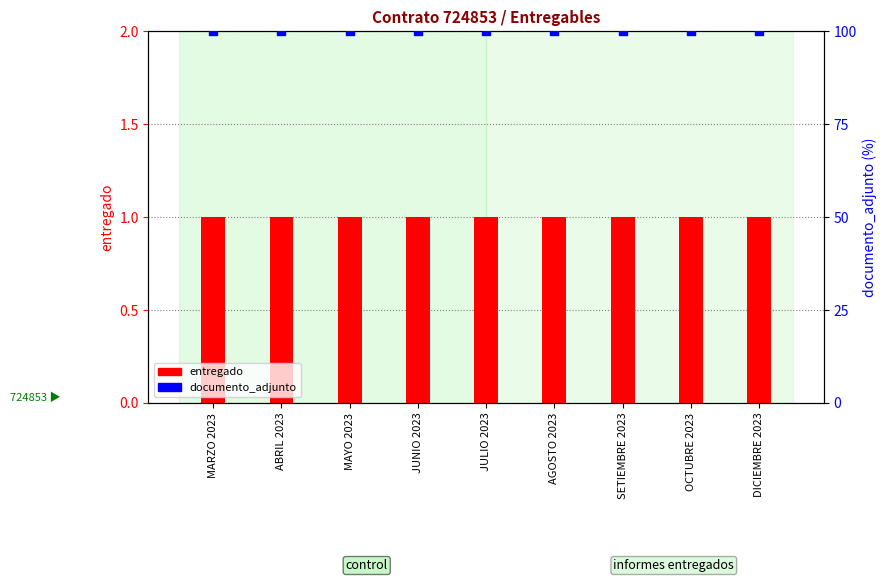

Which series has the largest Y range (max minus min)?

entregado